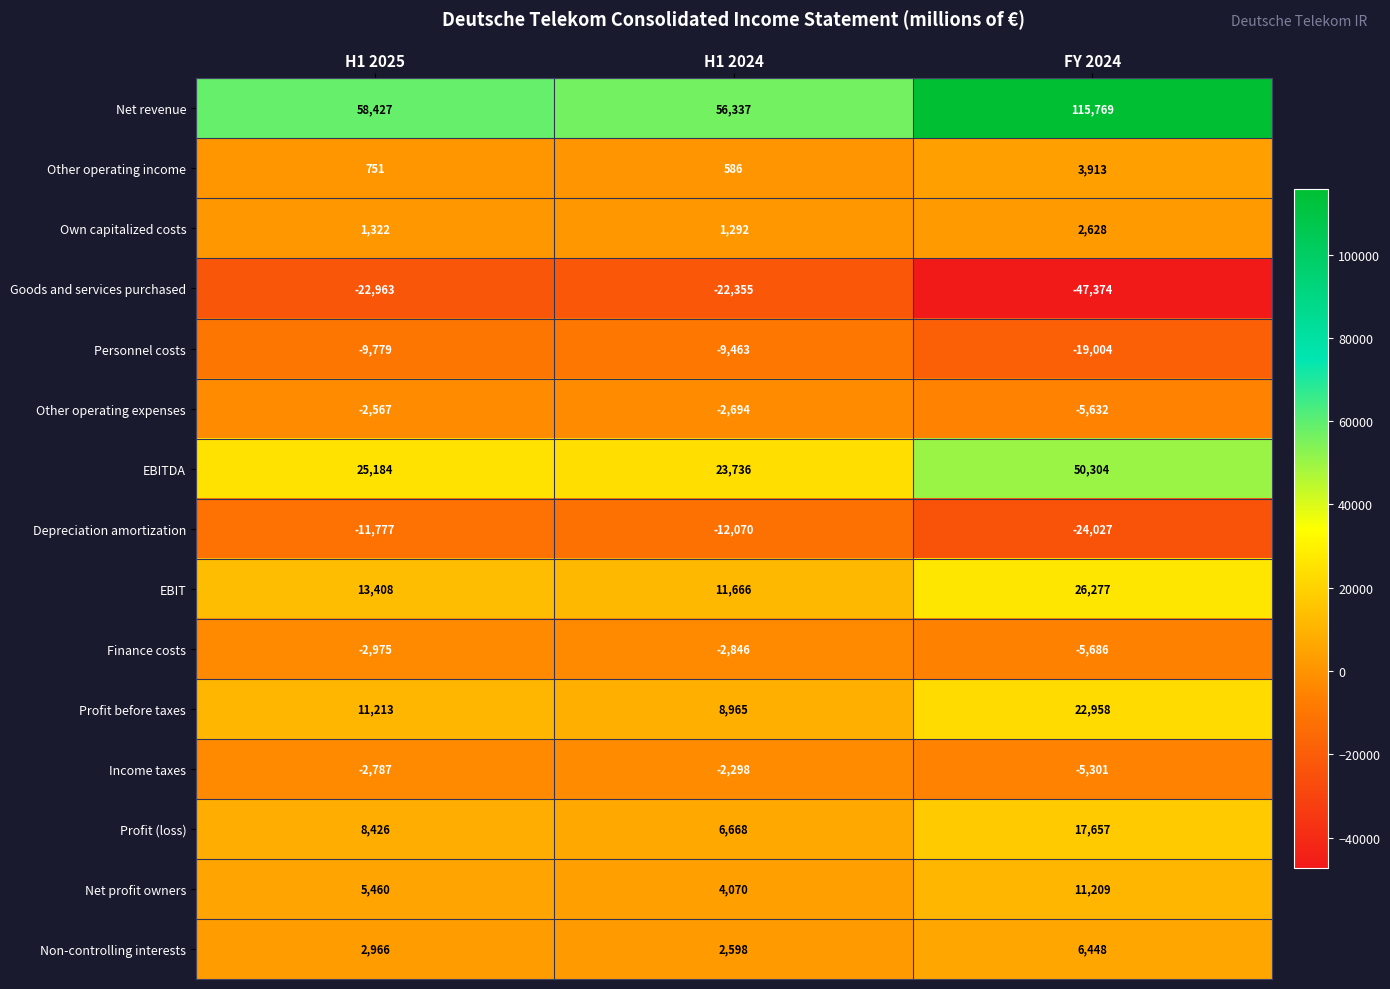

List the labels in order of Goods and services purchased value, largest first.

H1 2024, H1 2025, FY 2024